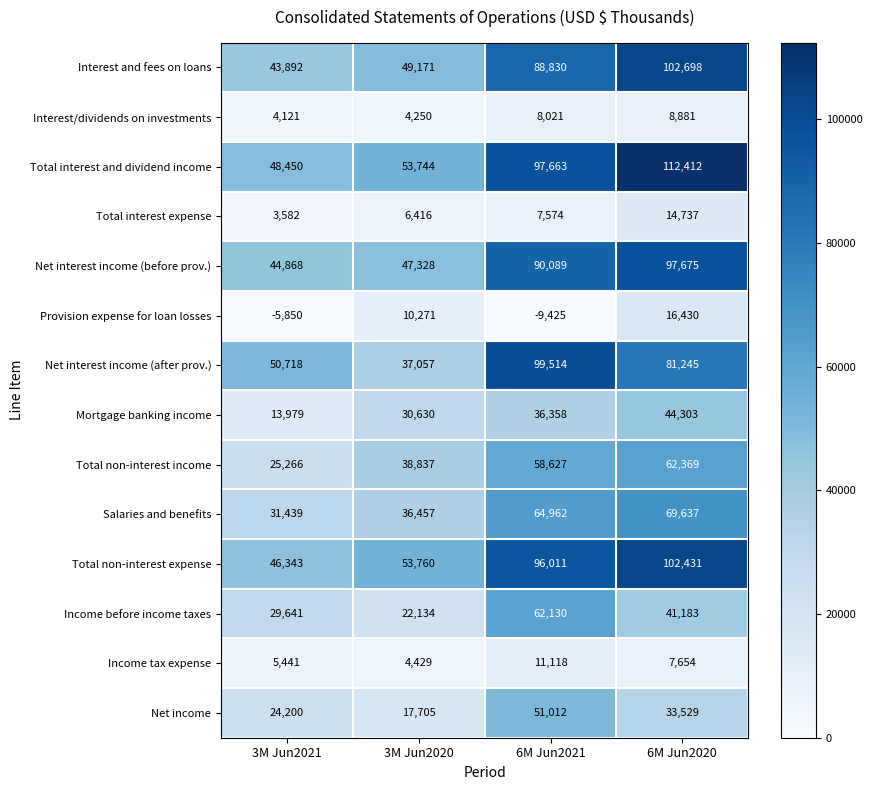

How many values in the Total interest expense series are below 7574?

2